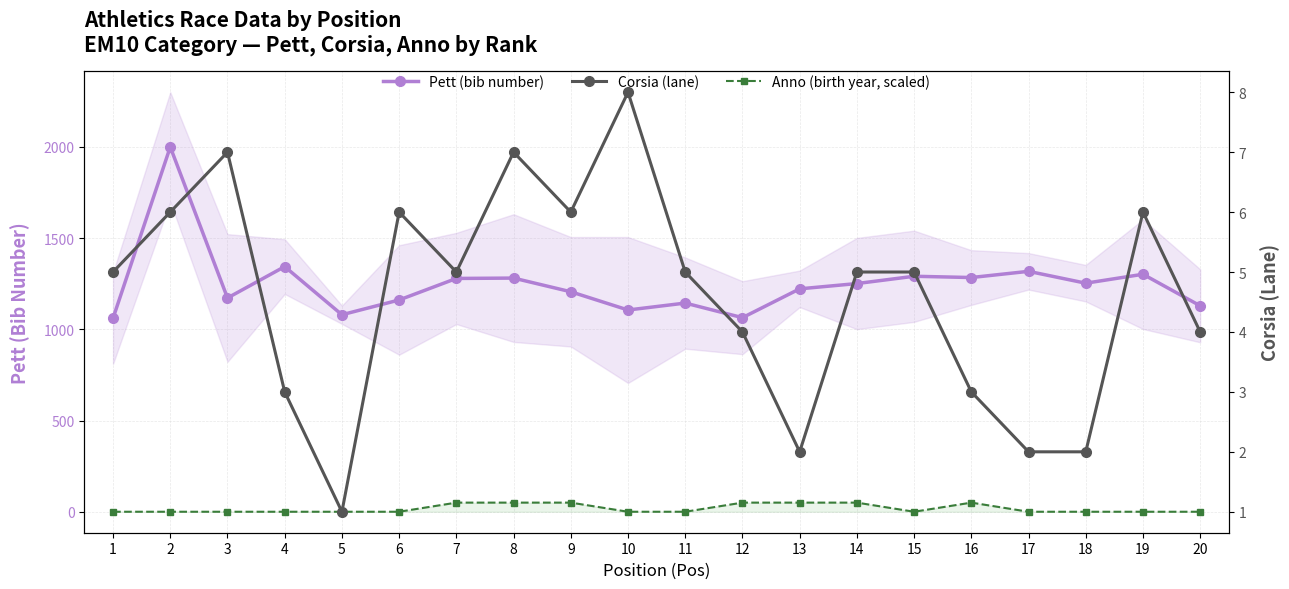

True or false: Anno (birth year, scaled) and Corsia (lane) cross at least once.

True